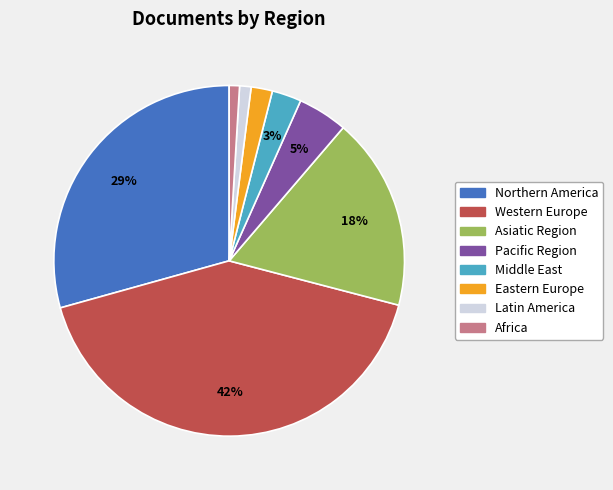

Which has a higher value, Eastern Europe or Northern America?

Northern America